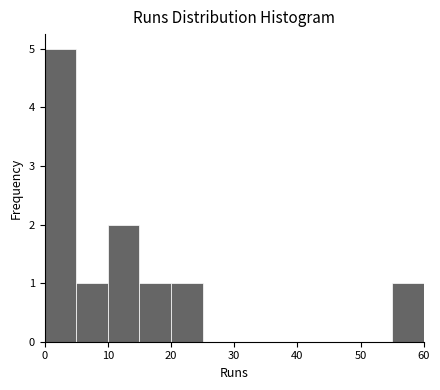

Over which range of the x-axis is the bar tallest?

0 to 5